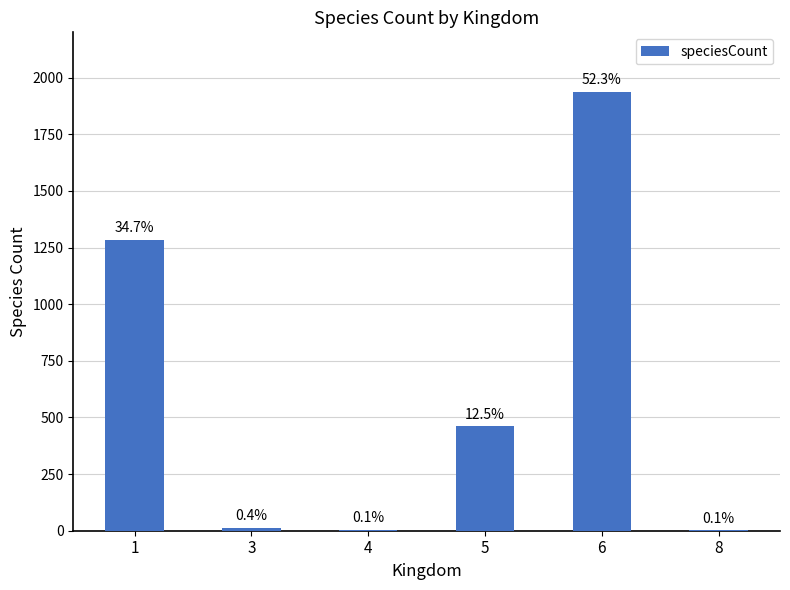

Are the bars horizontal?

No